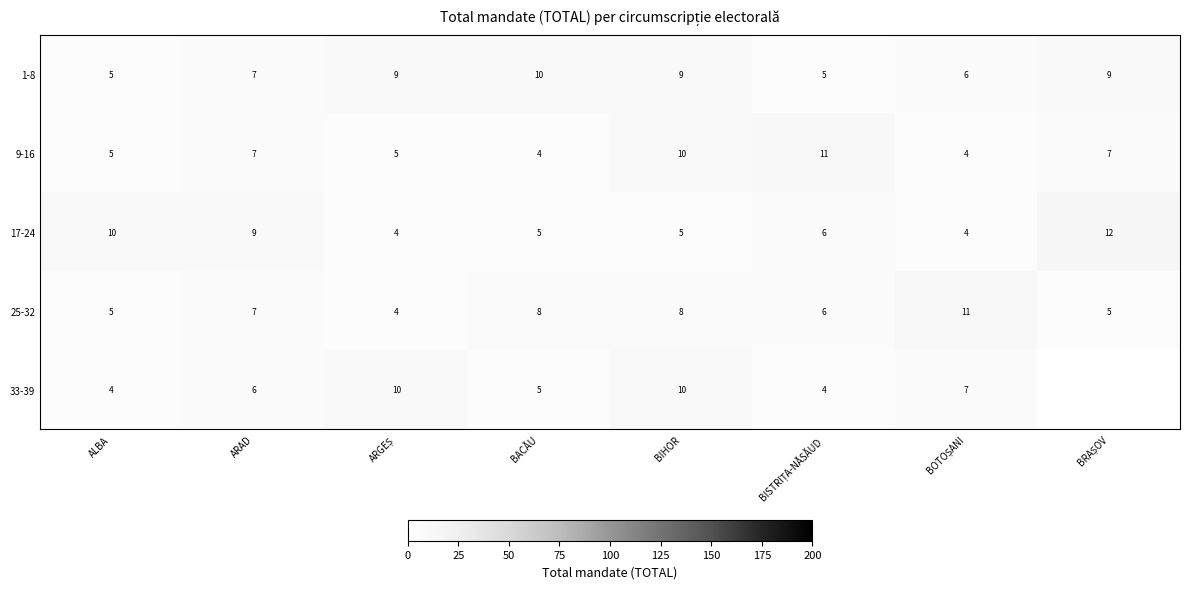

True or false: 25-32 has a value of 9.4 at ARAD.

False